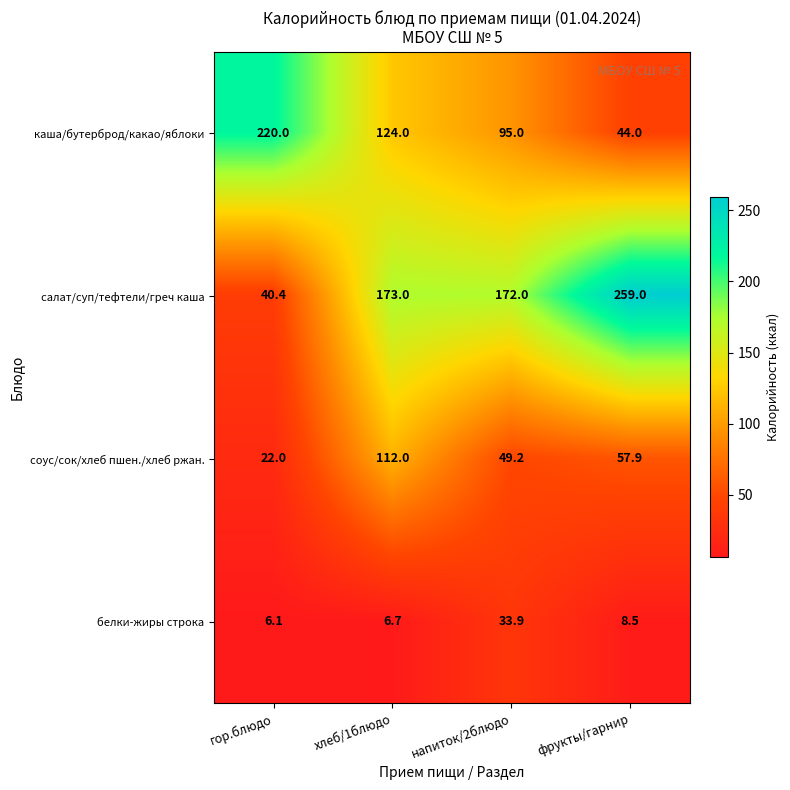

Between напиток/2блюдо and фрукты/гарнир, which series saw the biggest shift?

салат/суп/тефтели/греч каша